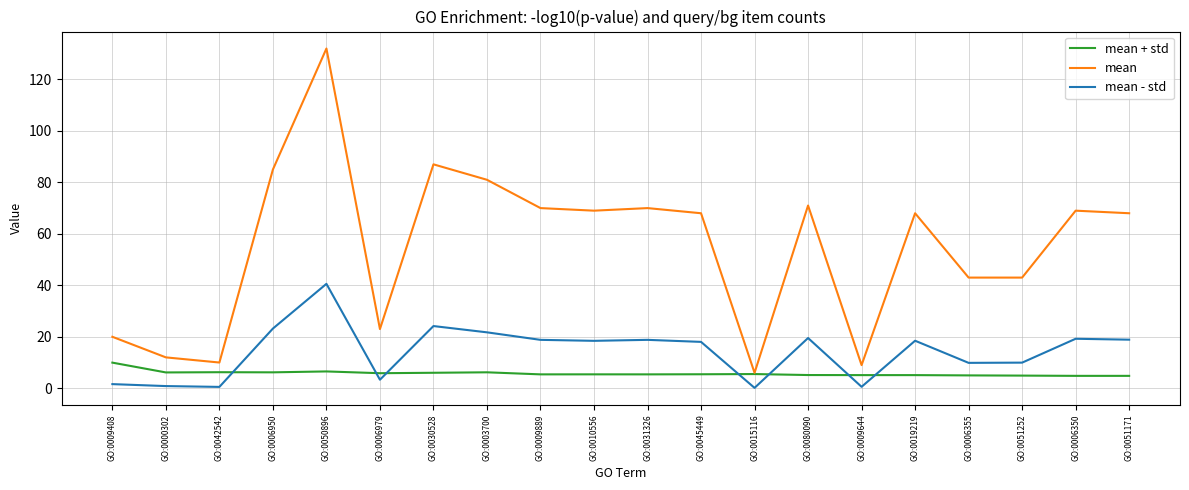

True or false: mean - std and mean cross at least once.

False